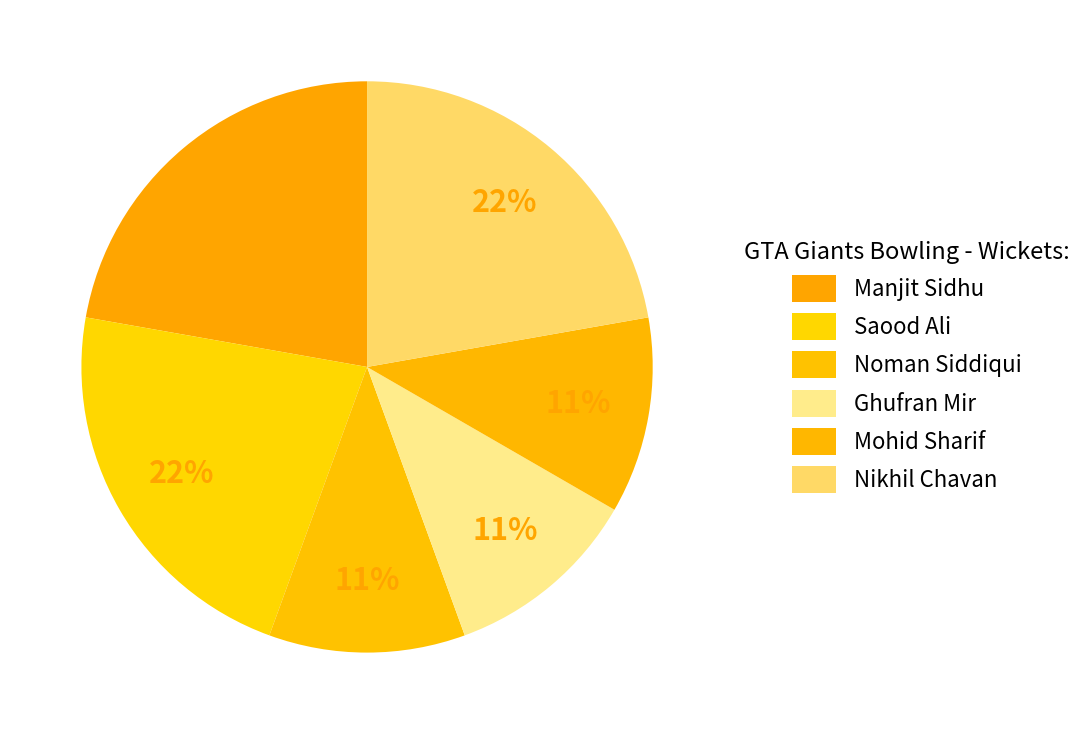

Is there a majority slice in this chart?

No